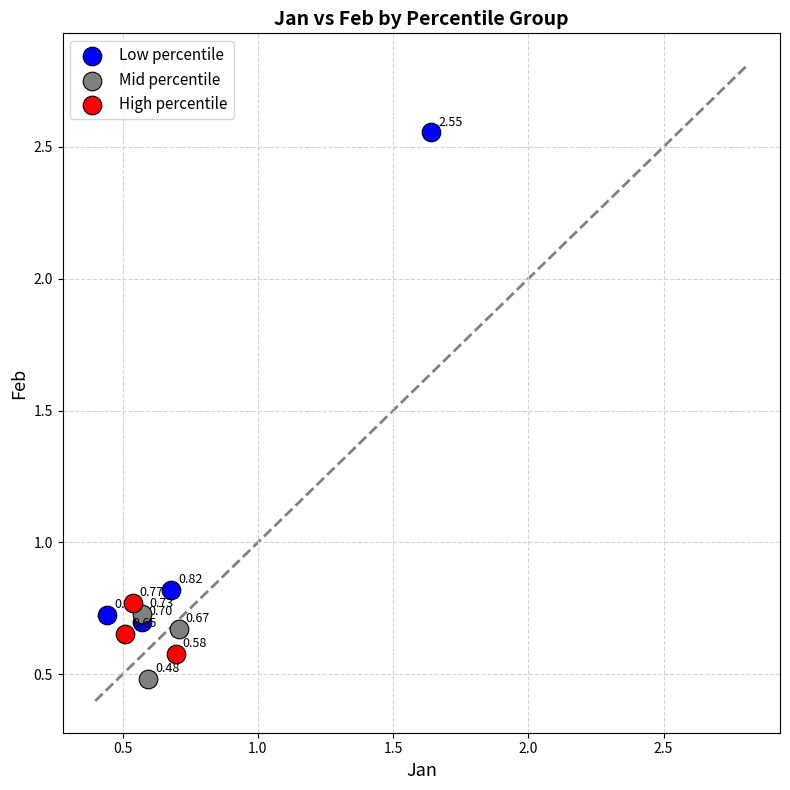

Which series contains the lowest Y value?

Mid percentile